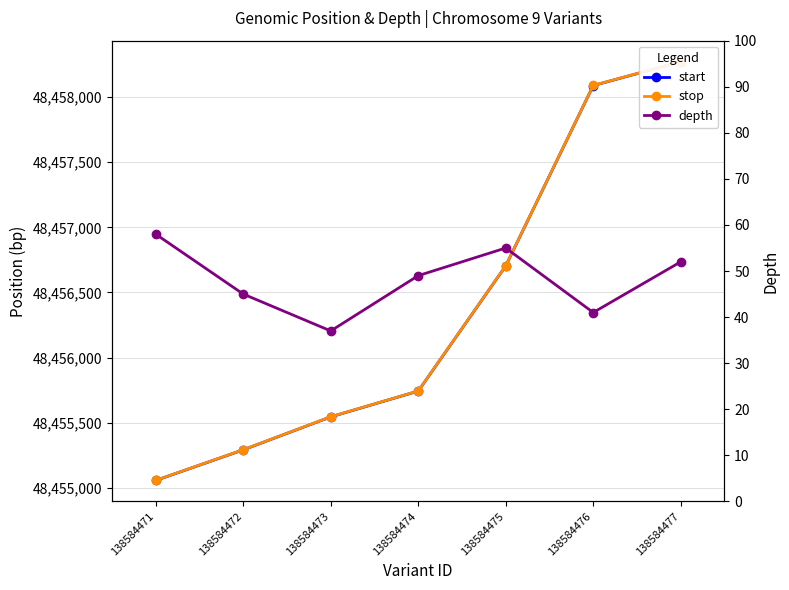

What is the value of the depth point at the 2nd from the left?

45